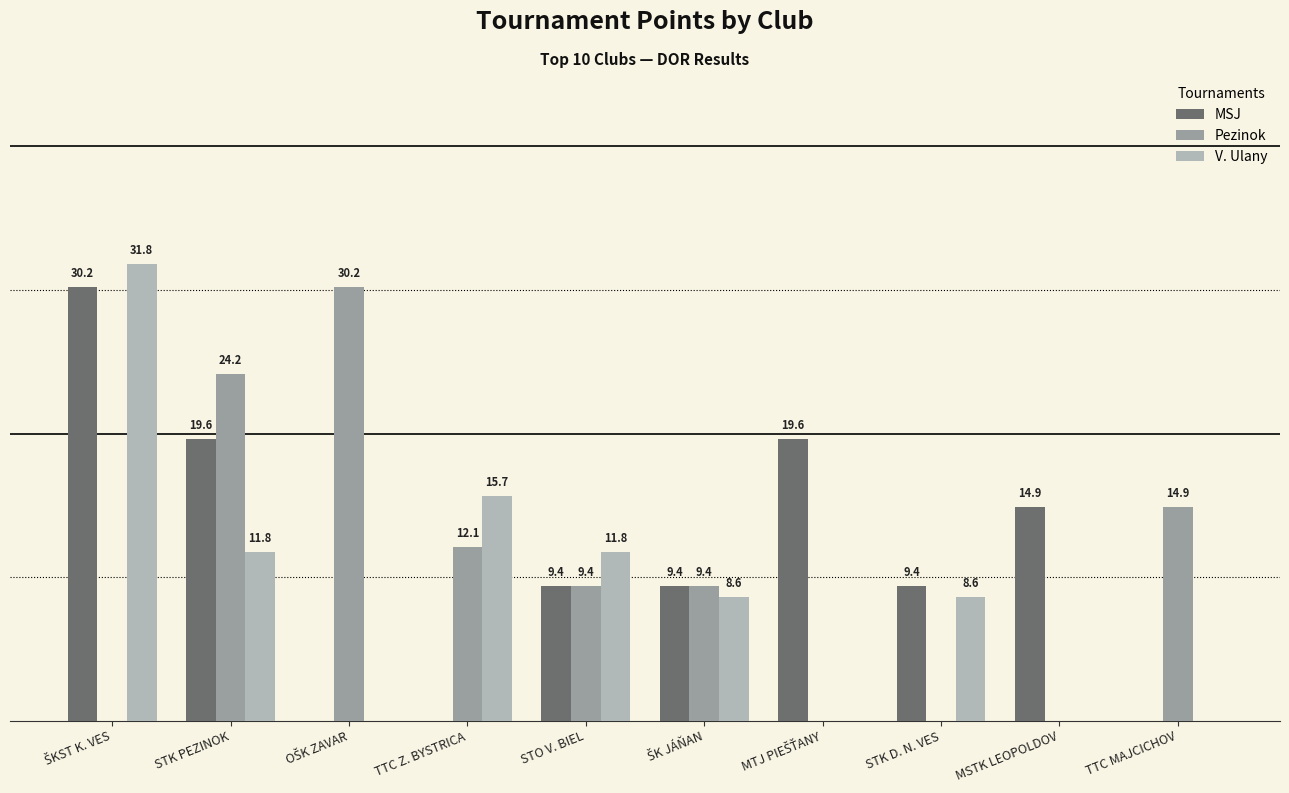

At which label does Pezinok first exceed 9?

STK PEZINOK